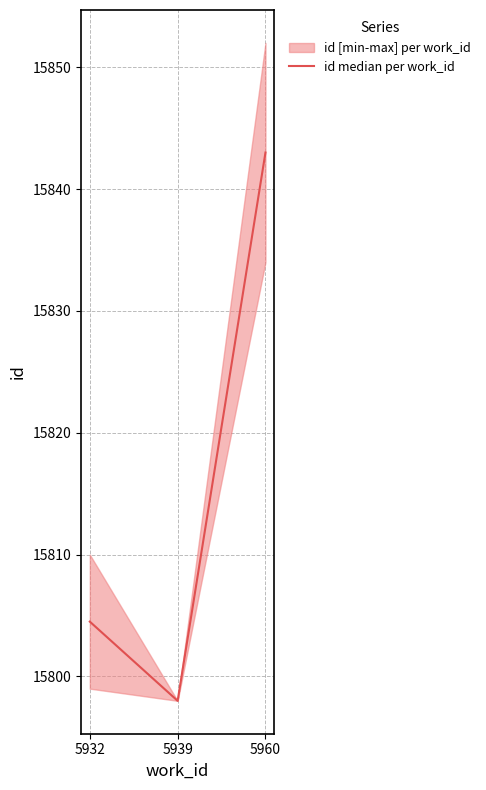

Approximately how many times larger is the value at 5932 compared to 5939?

1.0